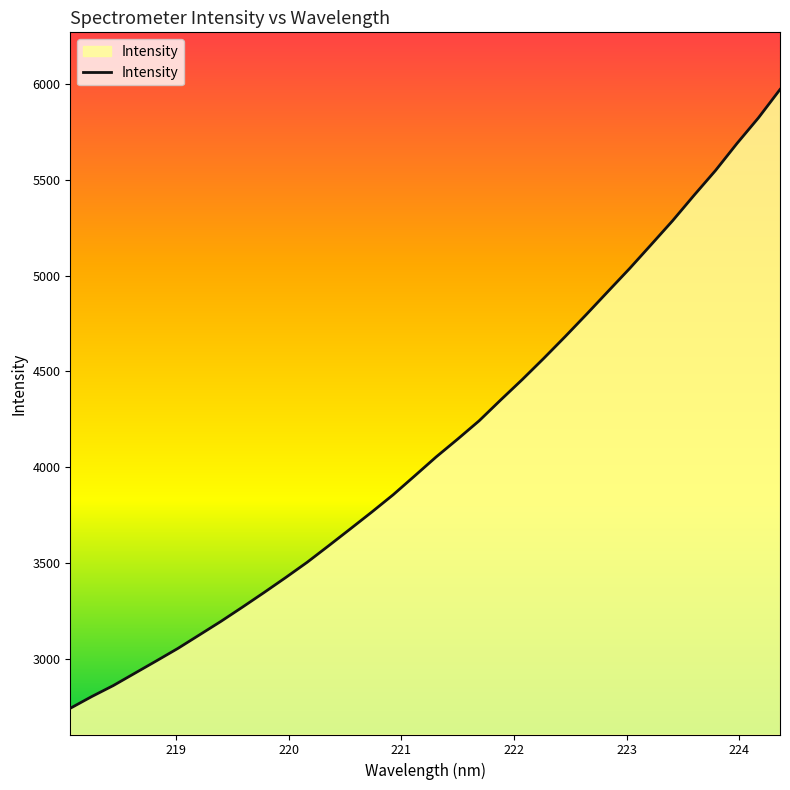

What is the difference between the maximum and minimum values?

3233.4